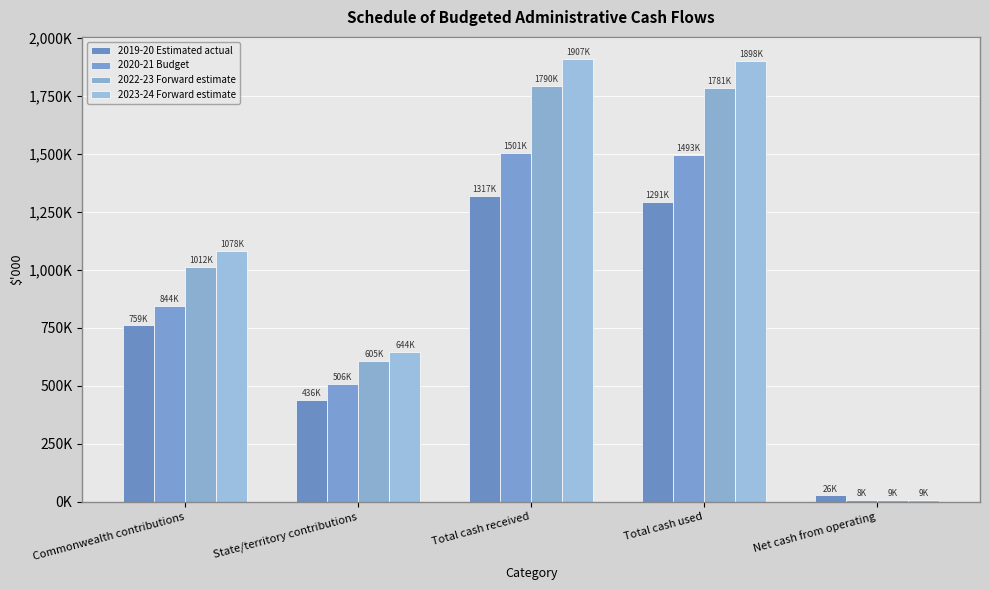

What is the difference between the maximum and minimum values in the 2022-23 Forward estimate series?

1781802